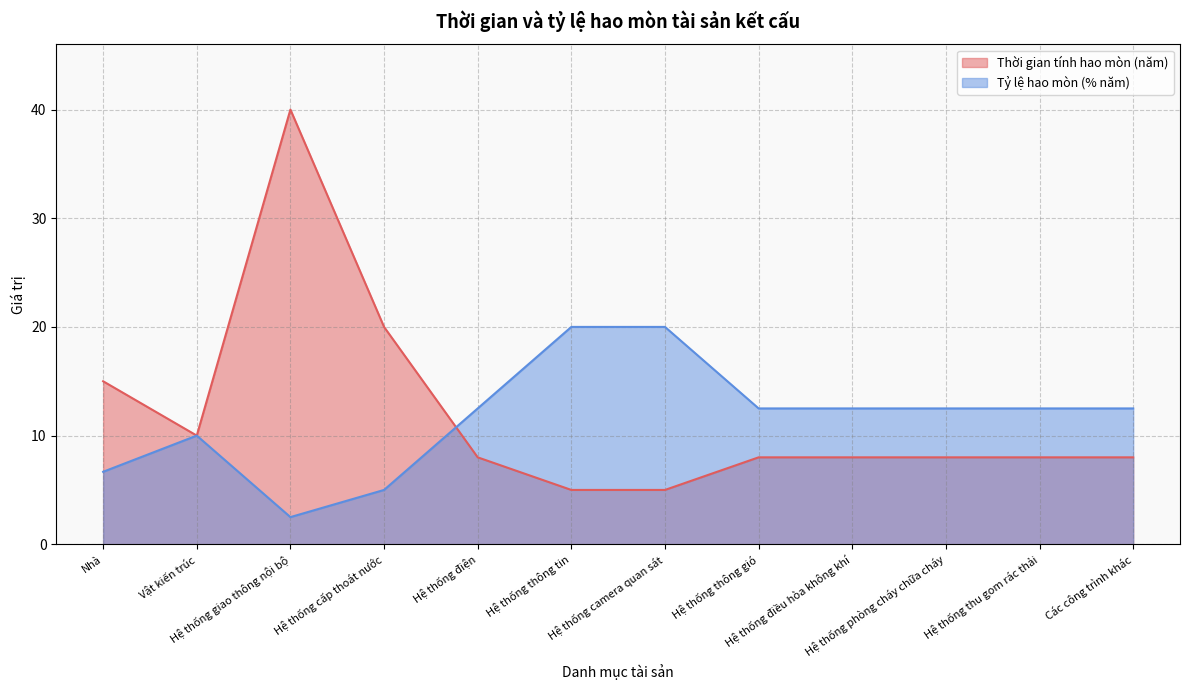

Rank the series at Hệ thống thông tin from lowest to highest value.

Thời gian tính hao mòn (năm), Tỷ lệ hao mòn (% năm)